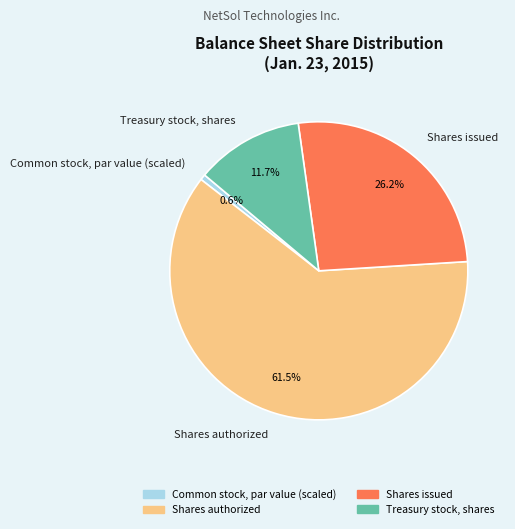

Which category has the biggest portion of the pie?

Shares authorized